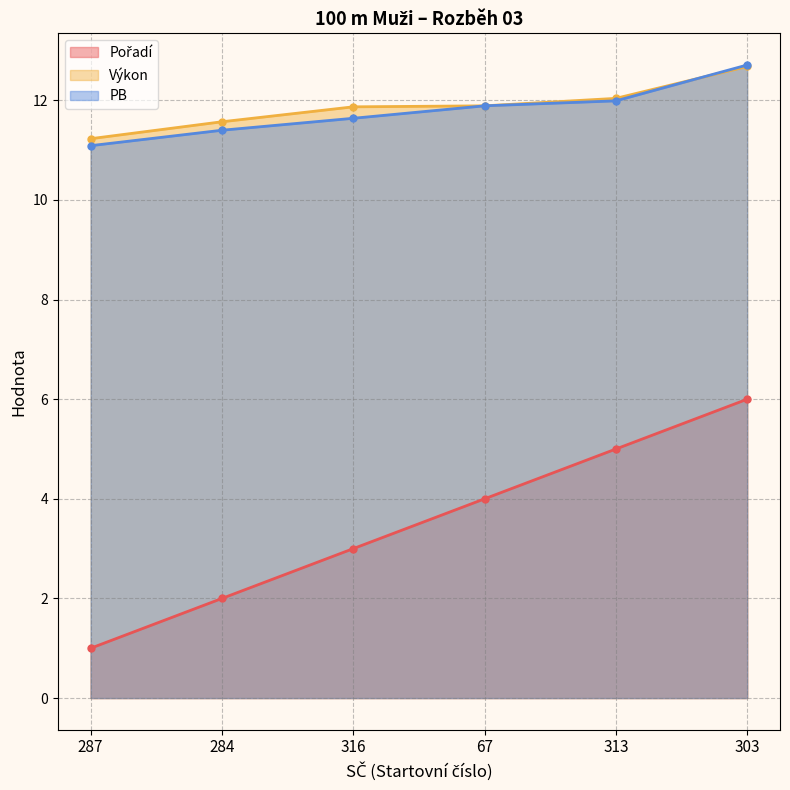

Does the chart have visible grid lines?

Yes